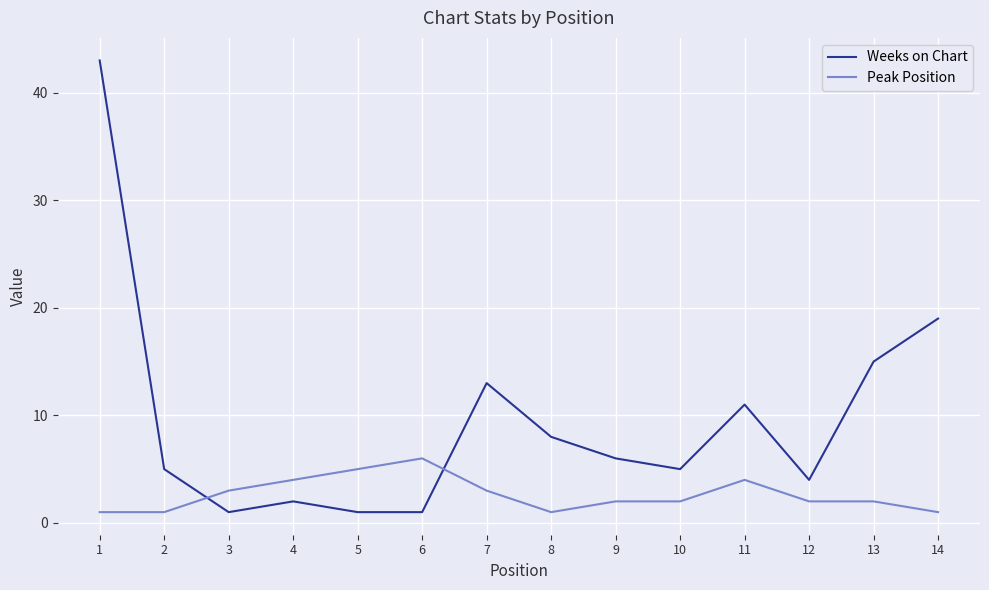

Read the Peak Position value at 5.

5